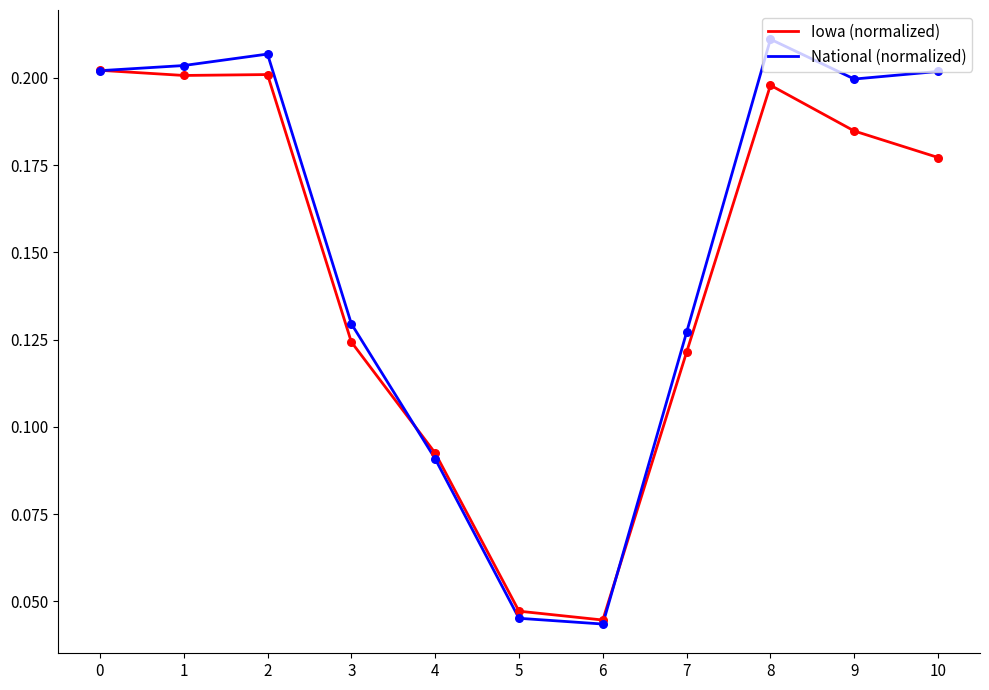

Is the value of National (normalized) at 3 greater than the value of Iowa (normalized) at 6?

Yes